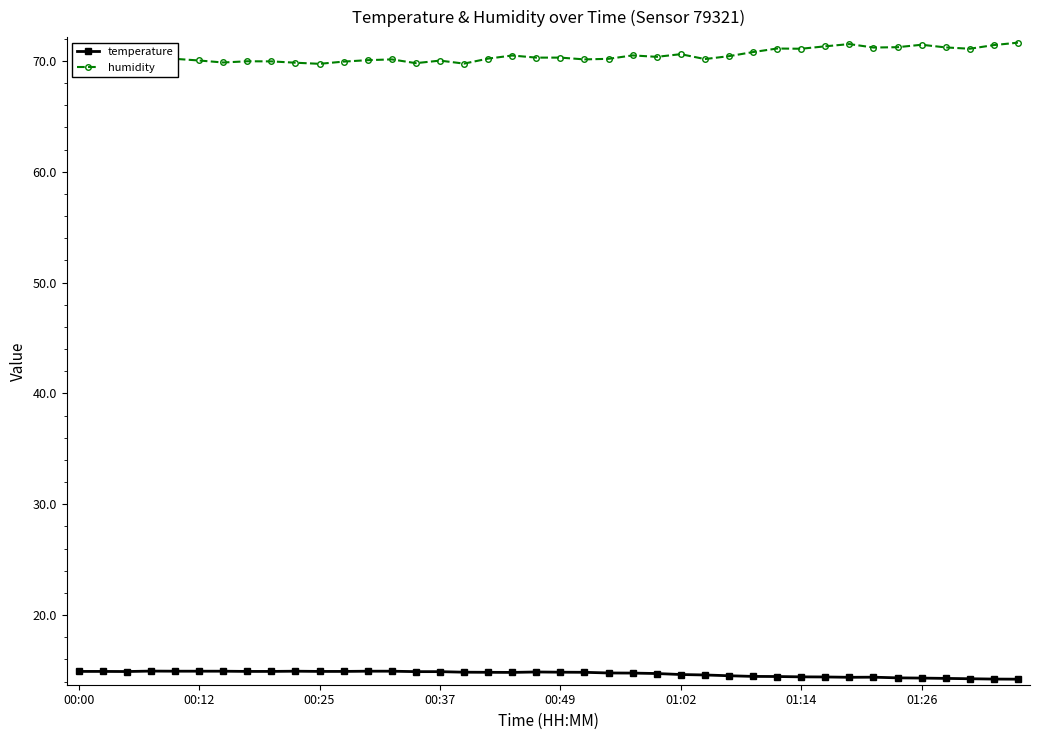

What is the value of the temperature point at the 18th from the left?

14.8